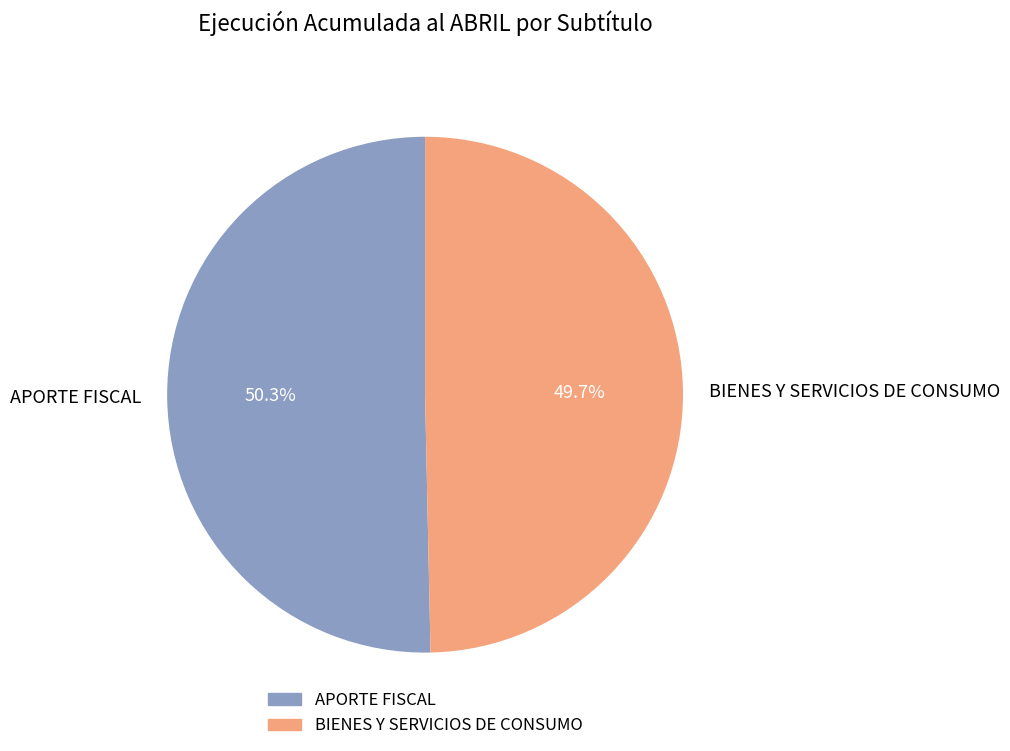

True or false: APORTE FISCAL accounts for 50% of the total.

True